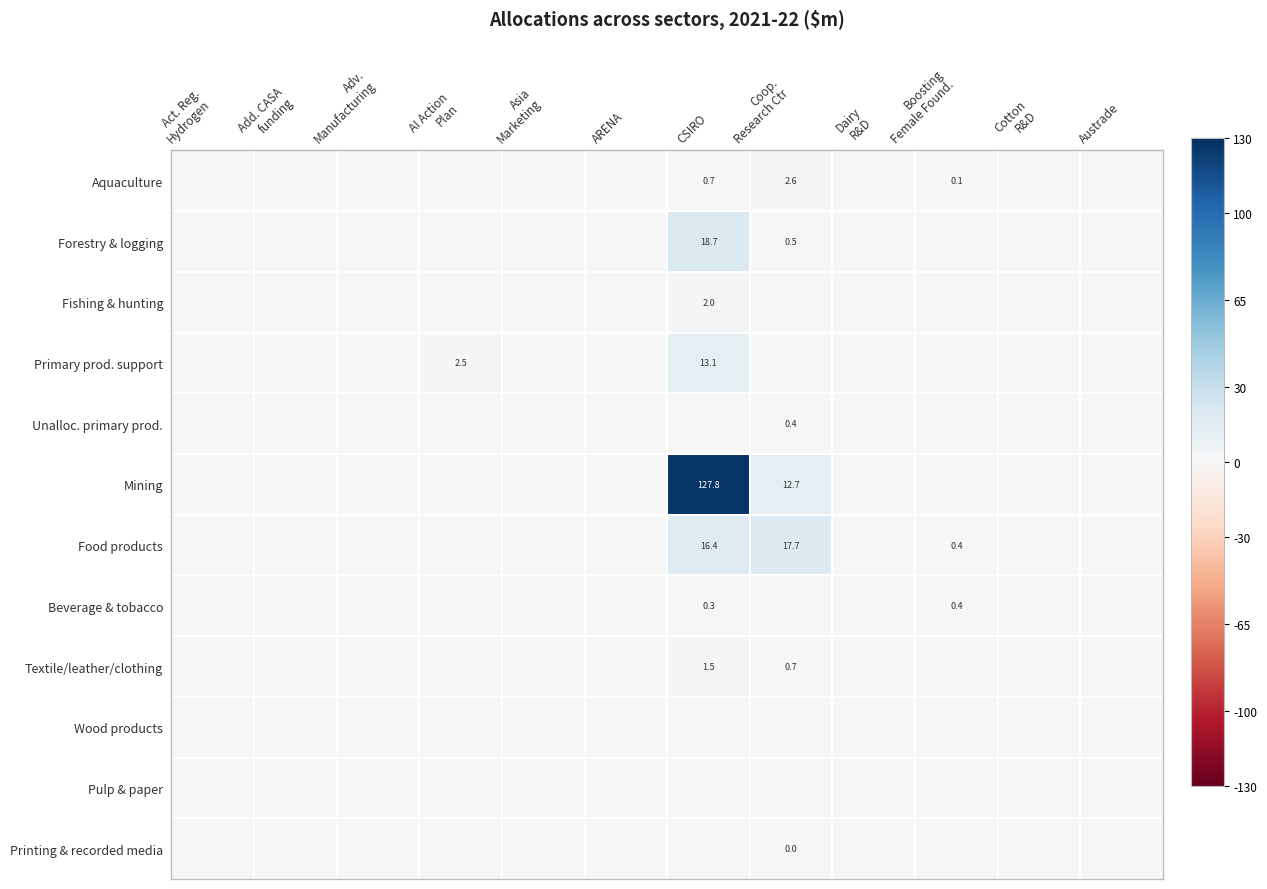

The Forestry & logging series shows 7.6 at CSIRO. True or false?

False